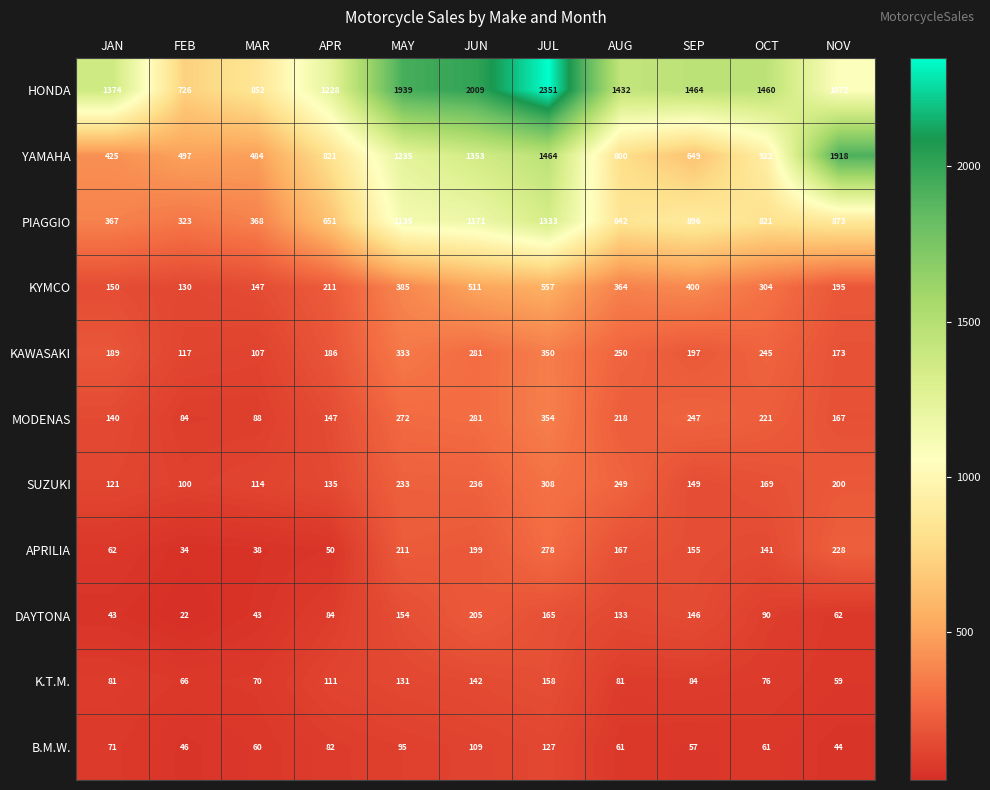

What is the difference between the maximum and minimum values in the SUZUKI series?

208